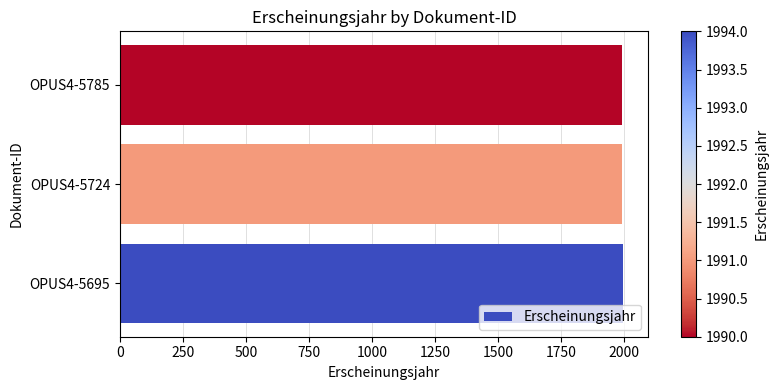

Is it true that the value at OPUS4-5724 is 1991?

True